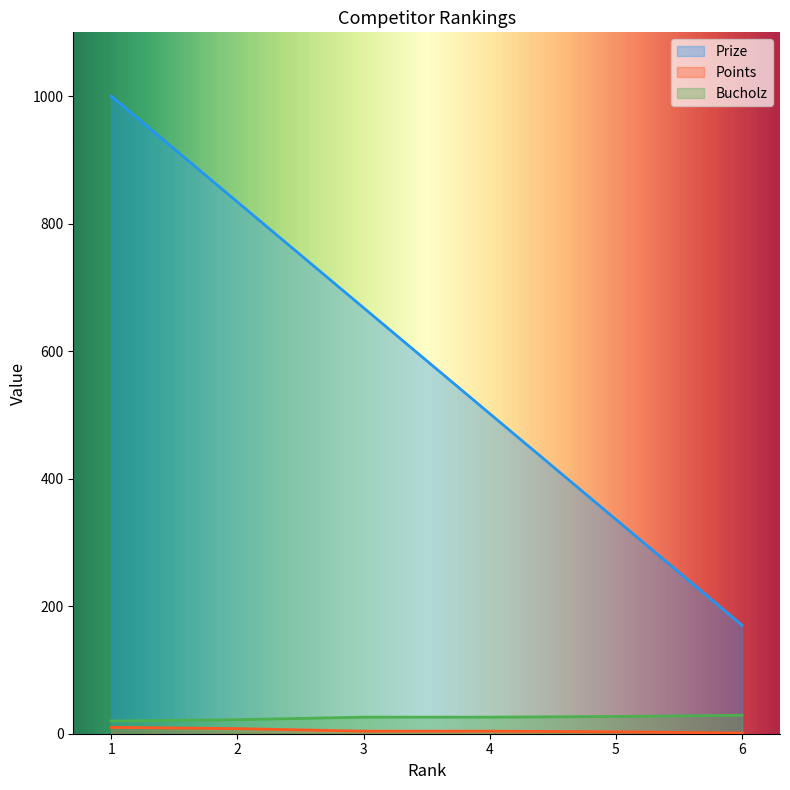

Does the chart display data point markers on the line(s)?

No